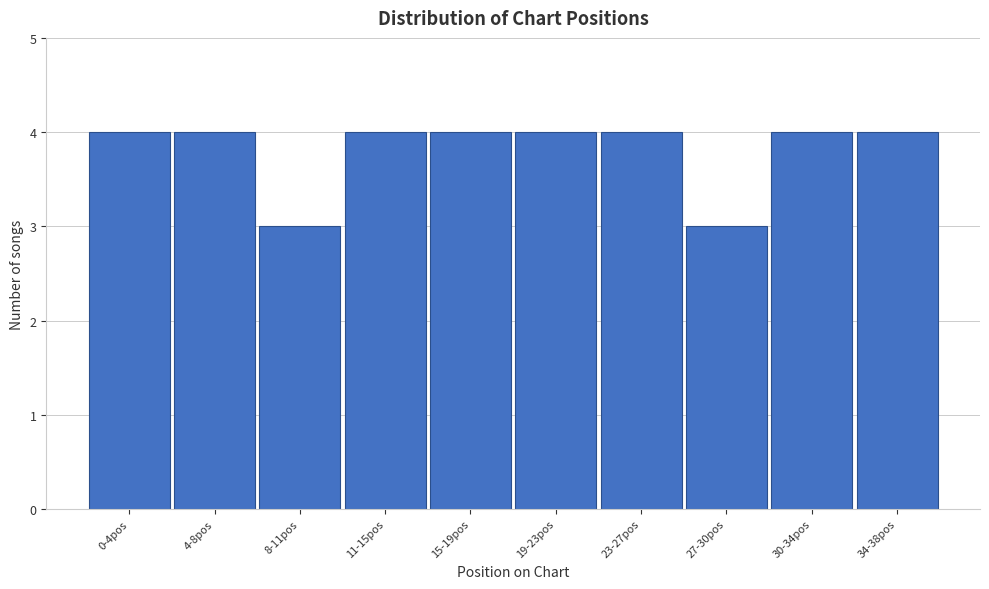

Reading left to right, what are all the values shown in this chart?

0-4pos=4	4-8pos=4	8-11pos=3	11-15pos=4	15-19pos=4	19-23pos=4	23-27pos=4	27-30pos=3	30-34pos=4	34-38pos=4